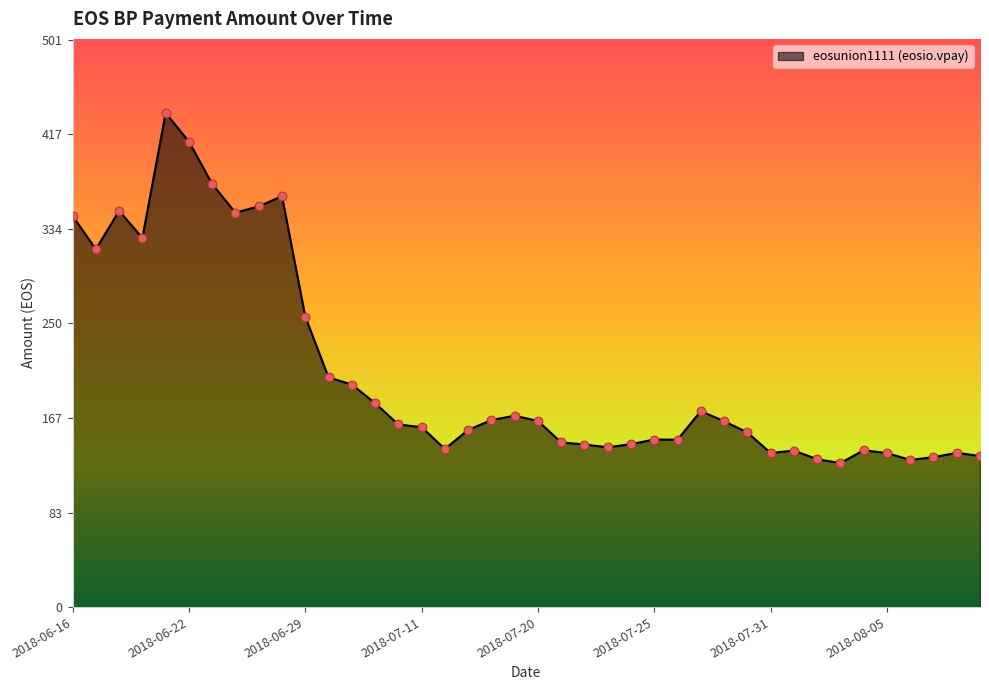

What is the minimum value shown in the chart?

127.2